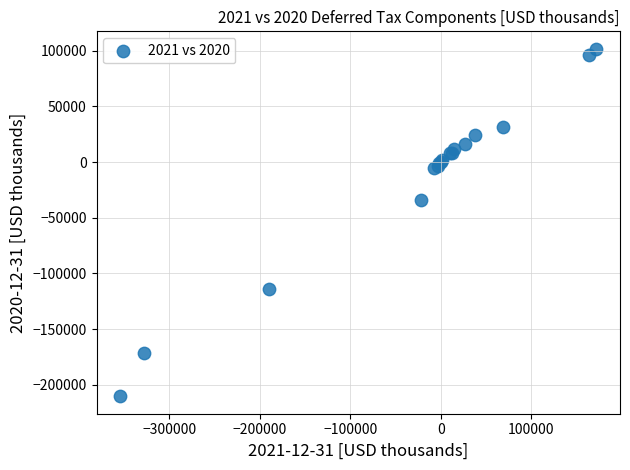

What Y value in the scatter plot is closest to -54266?

-33716